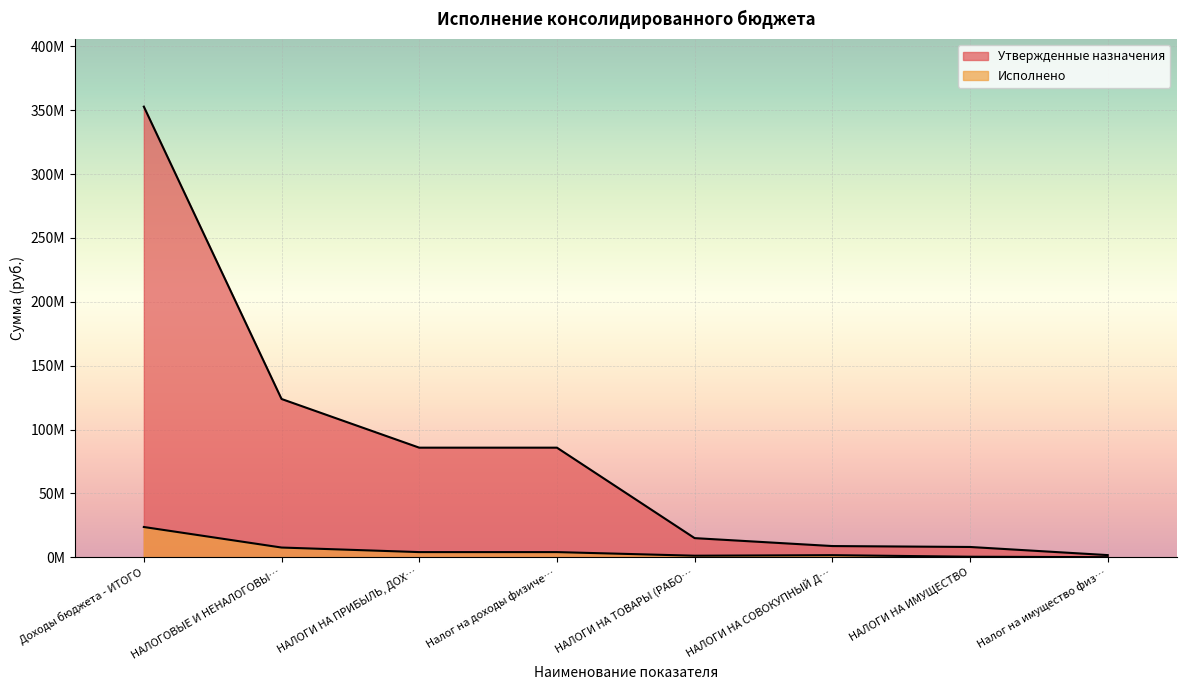

Which has a higher value, НАЛОГИ НА ИМУЩЕСТВО or НАЛОГИ НА СОВОКУПНЫЙ Д…?

НАЛОГИ НА СОВОКУПНЫЙ Д…